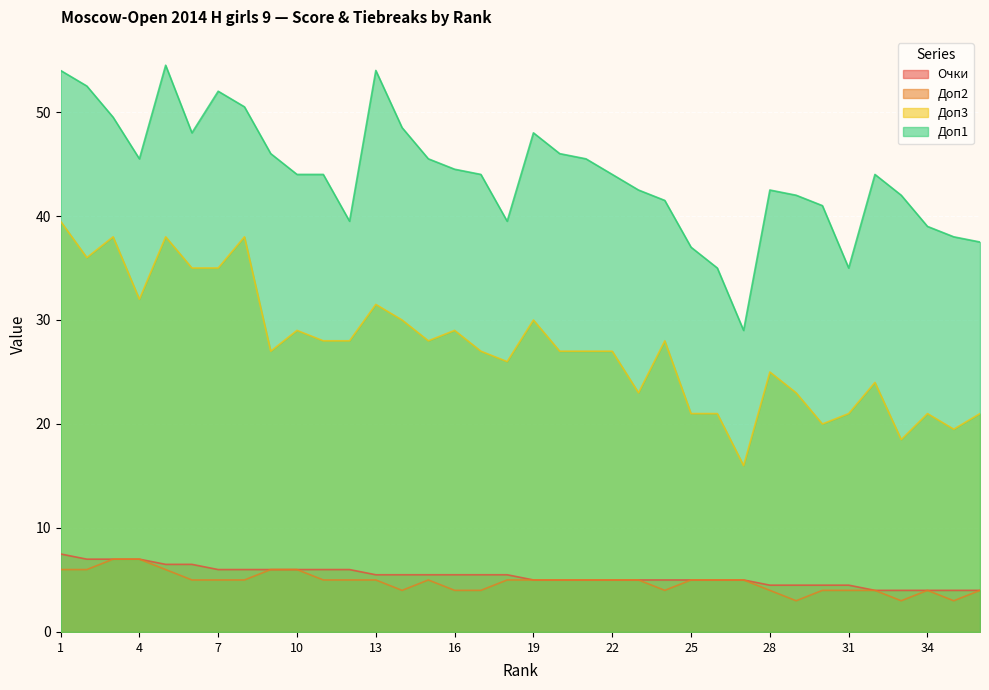

True or false: Доп2 has a value of 5.0 at 22.

True